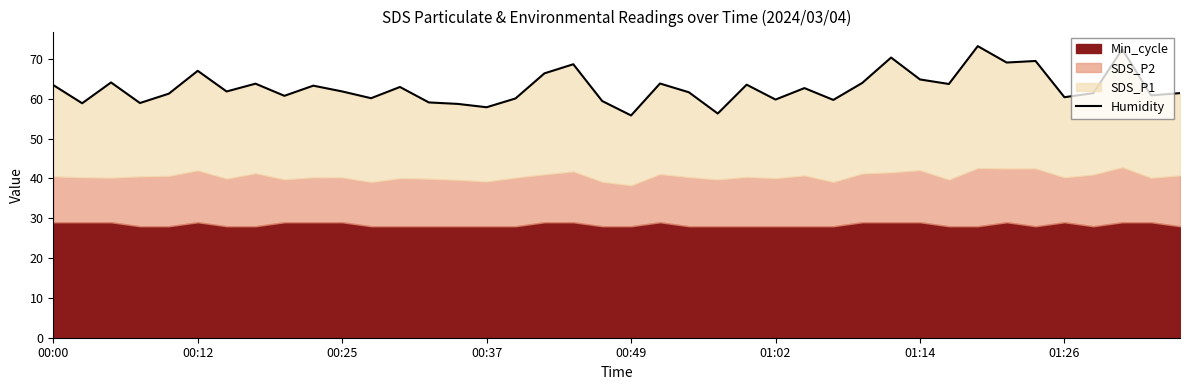

The chart shows a value of 14.9 at 00:25. True or false?

False